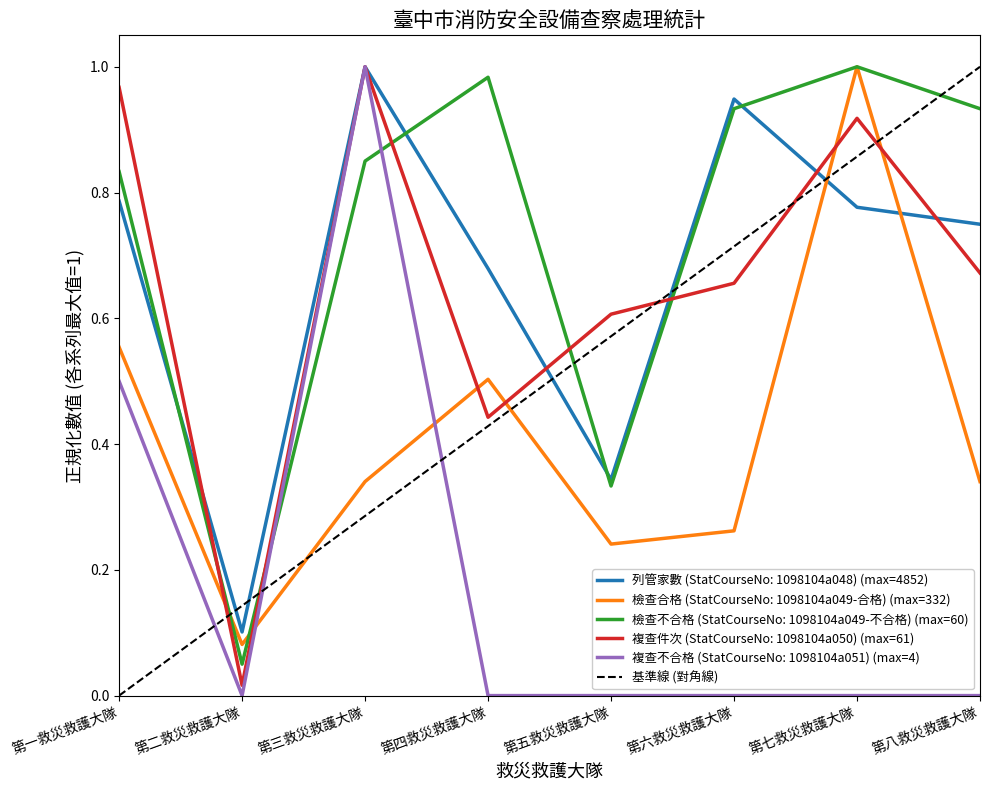

Which category has the lowest value in the 檢查合格 (StatCourseNo: 1098104a049-合格) (max=332) series?

第二救災救護大隊